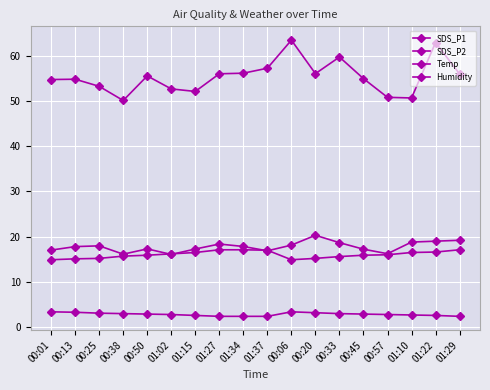

Rank the categories by SDS_P2 value from lowest to highest.

01:02, 00:38, 00:57, 01:37, 00:01, 00:45, 01:15, 00:50, 00:13, 01:34, 00:25, 00:06, 01:27, 00:33, 01:10, 01:22, 01:29, 00:20